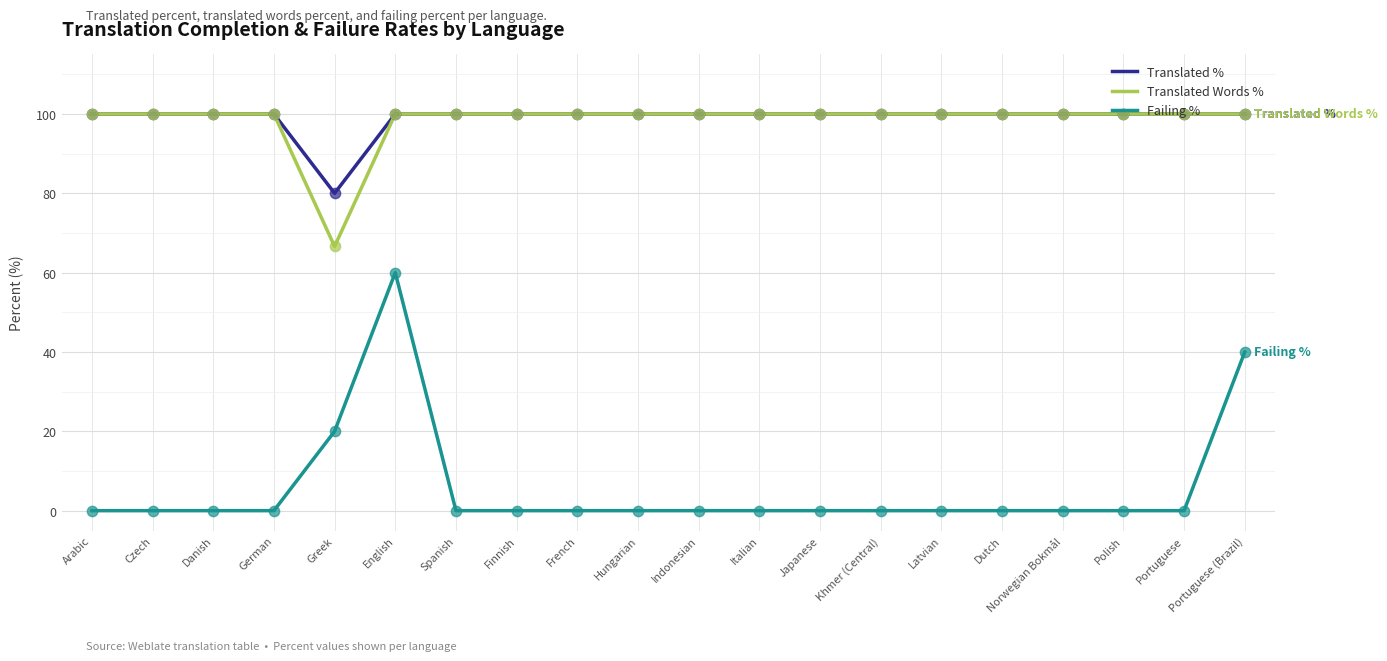

What is the total value across all series at English?

260.0